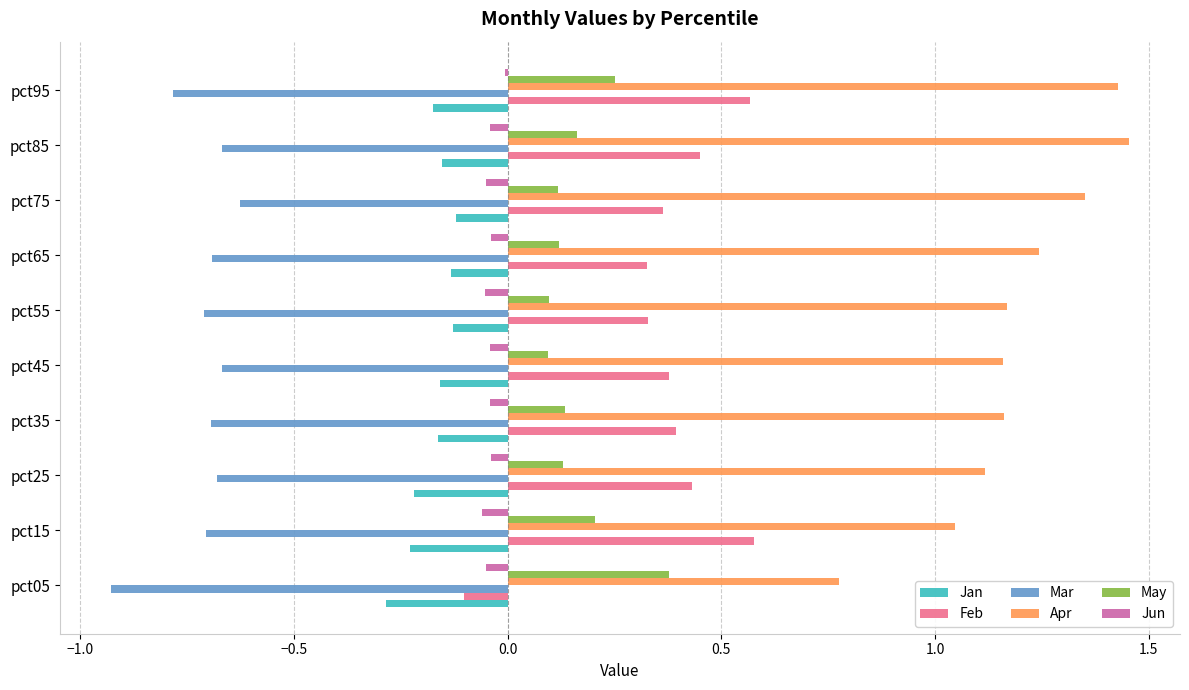

Which series has the largest total across all categories?

Apr